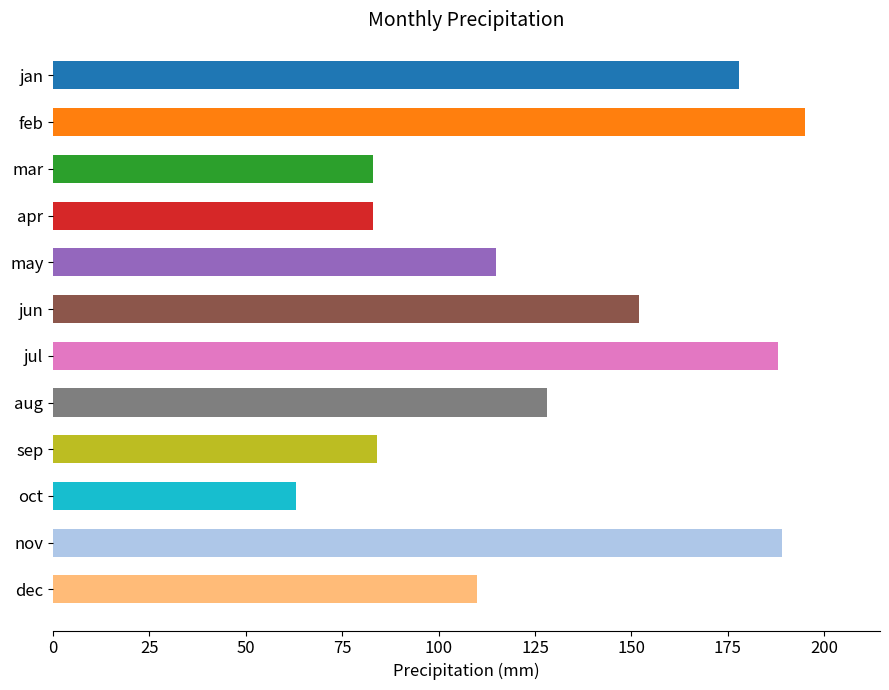

Reading bottom to top, list all the values displayed in this chart.

110	189	63	84	128	188	152	115	83	83	195	178